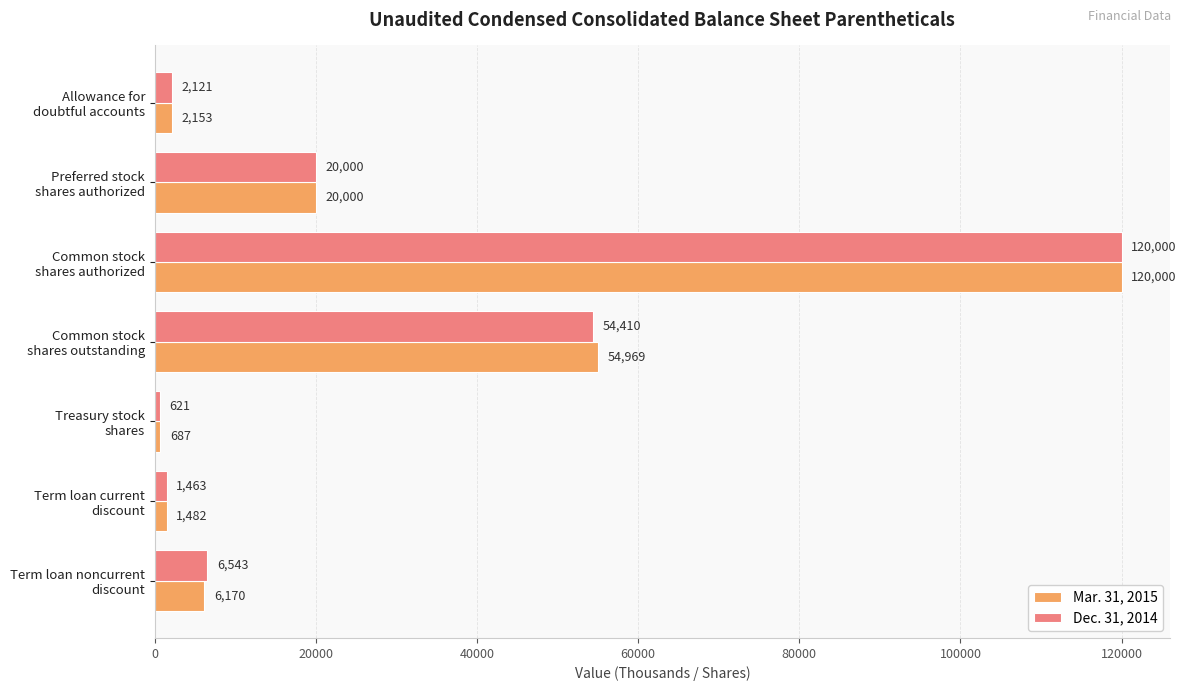

Which series has the largest total across all categories?

Mar. 31, 2015